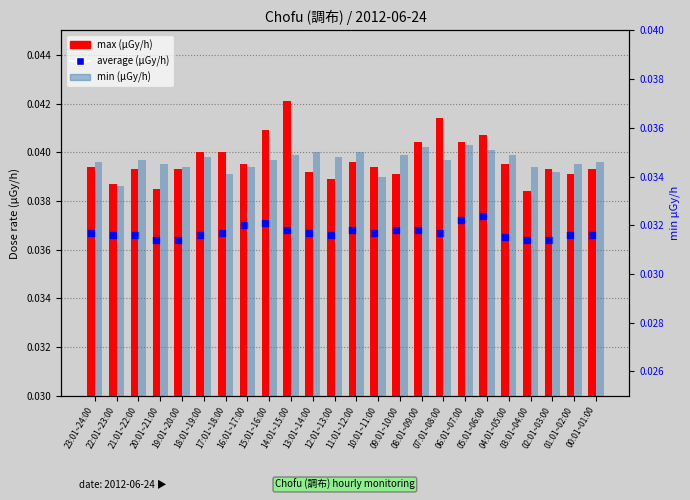

What are all the series names shown in the legend?

max, average, min